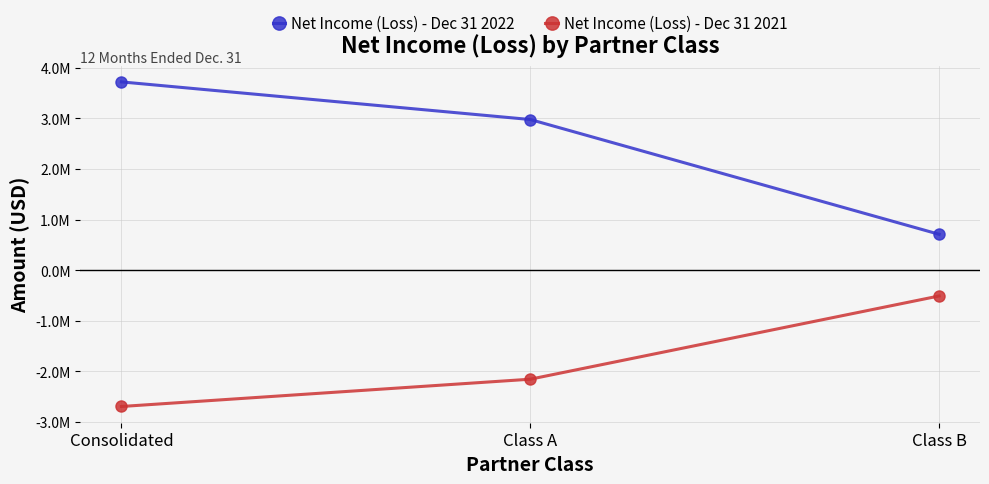

What is the lowest value of the Net Income (Loss) - Dec 31 2022 series?

707421